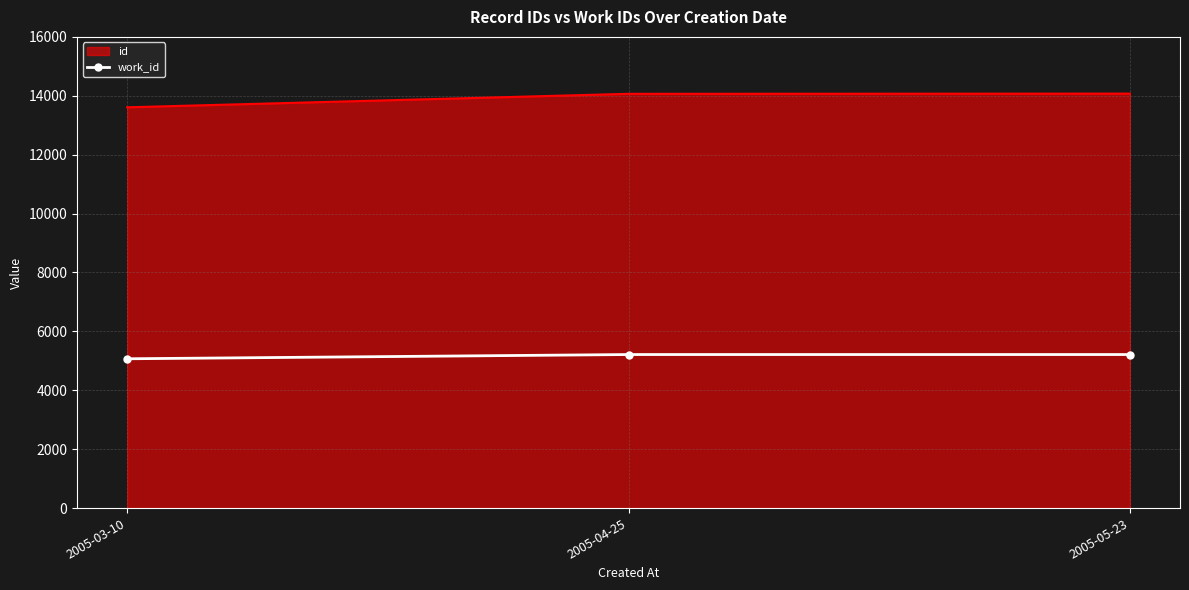

What is the difference between the highest and lowest values at 2005-03-10?

8539